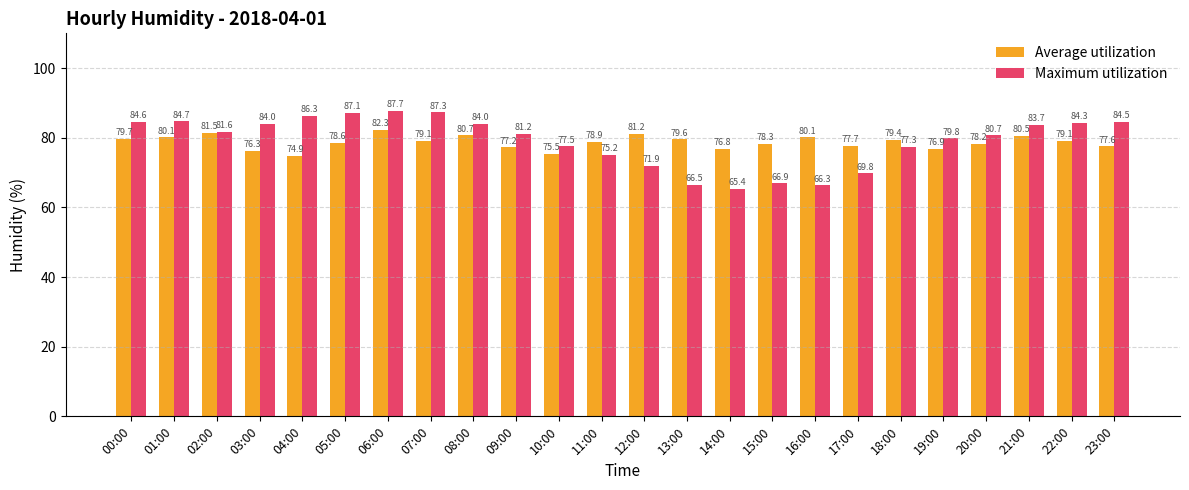

How many bars are there in total?

48